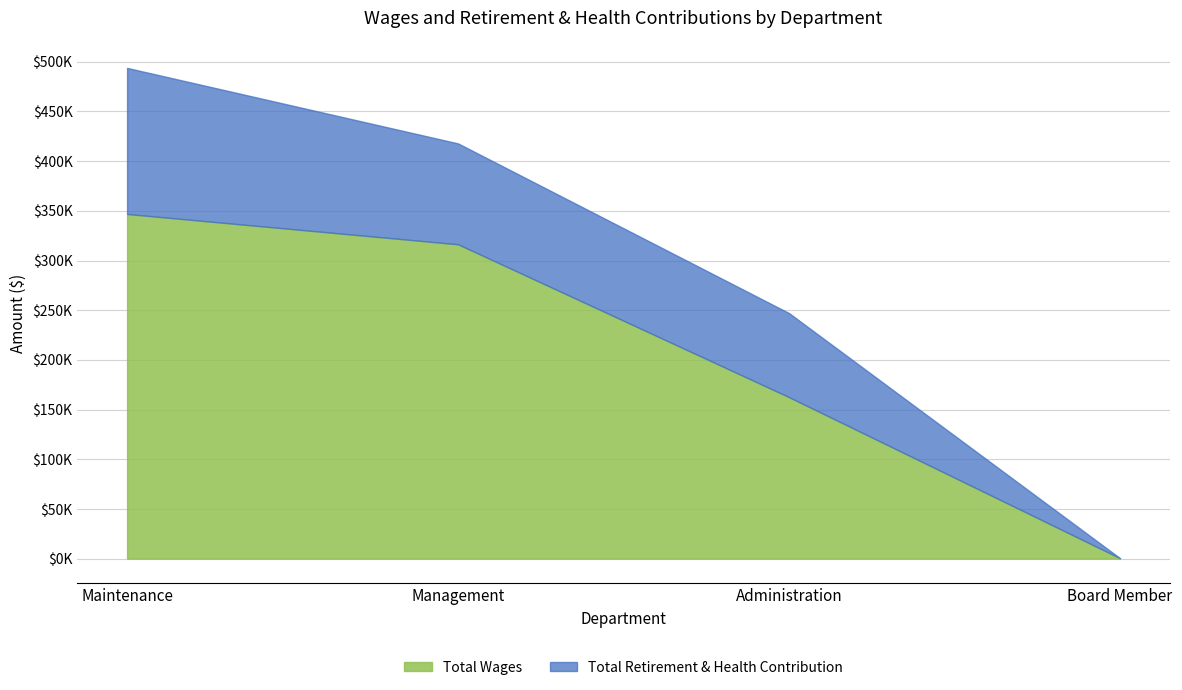

Which category has the lowest value in the Total Retirement & Health Contribution series?

Board Member